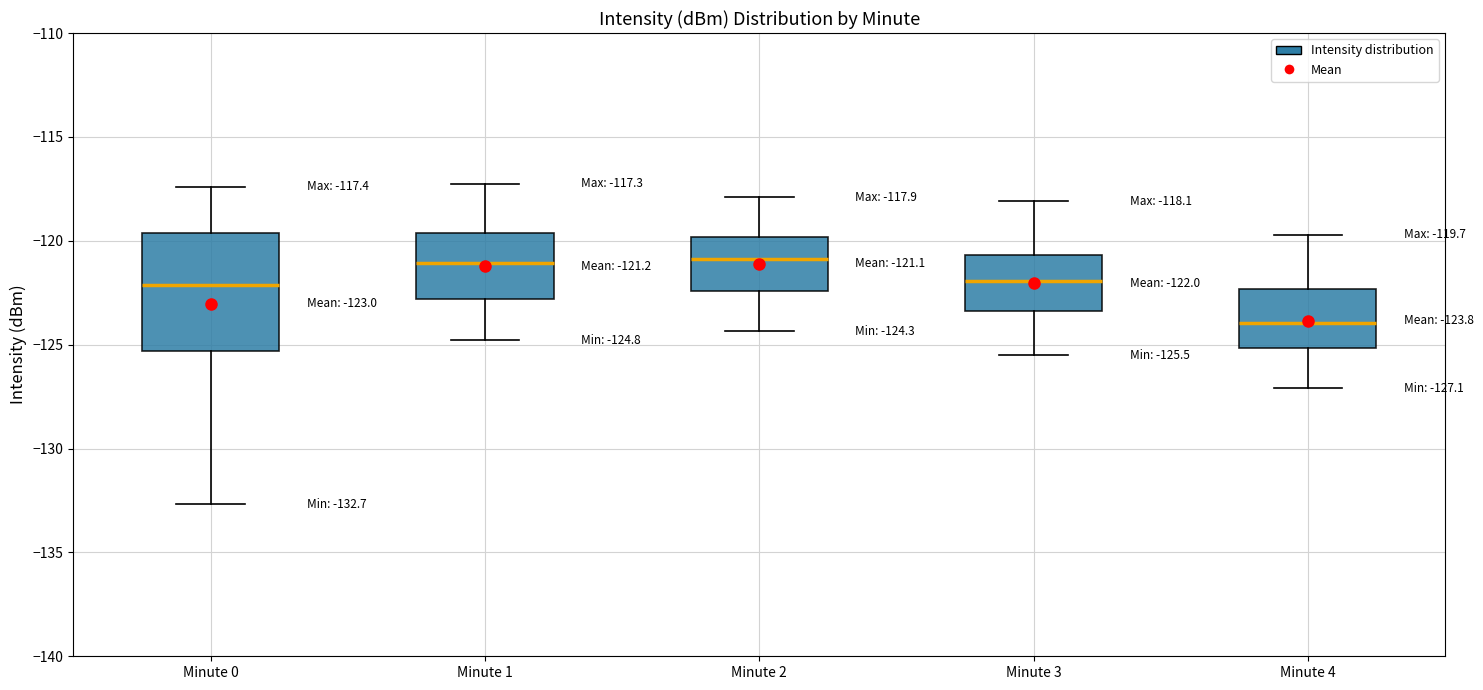

Which box is the tallest, from its lower edge to its upper edge?

Minute 0